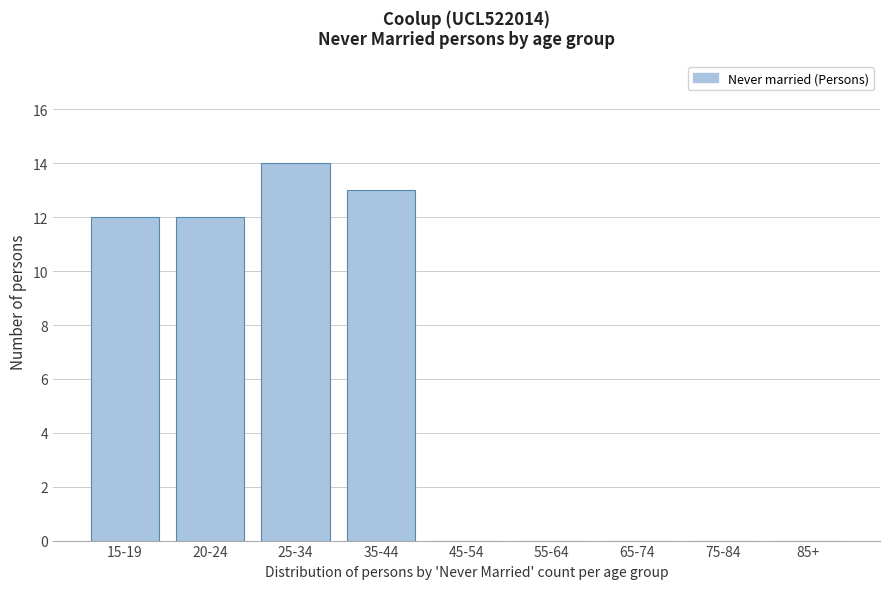

Reading left to right, what are all the values shown in this chart?

15-19=12	20-24=12	25-34=14	35-44=13	45-54=0	55-64=0	65-74=0	75-84=0	85+=0